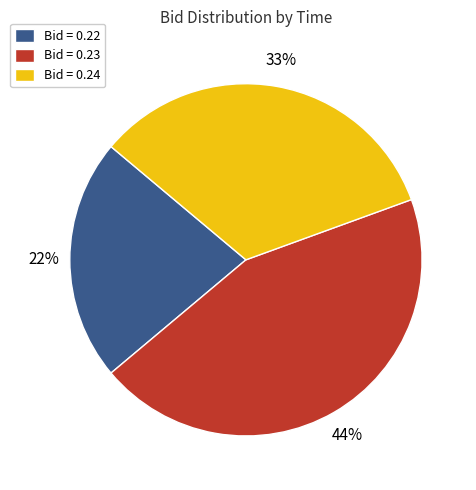

What is the largest slice in the pie chart?

Bid = 0.23